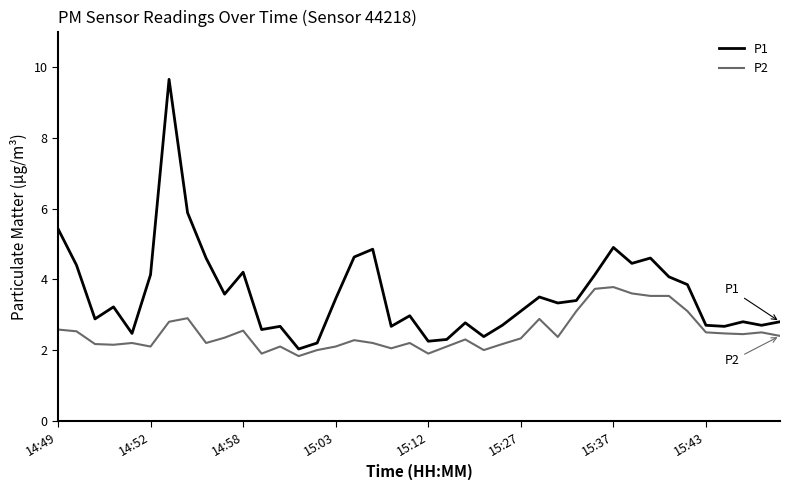

What is the average value of the P2 series?

2.5